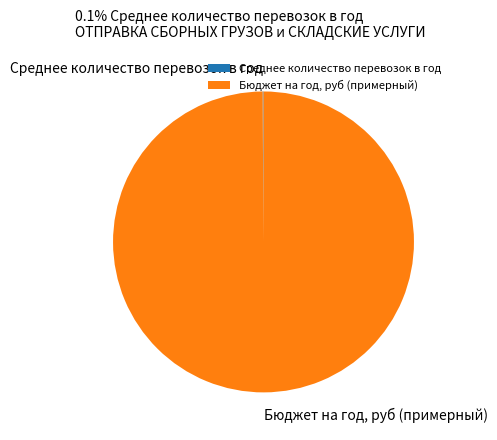

Which slice is the largest?

Бюджет на год, руб (примерный)